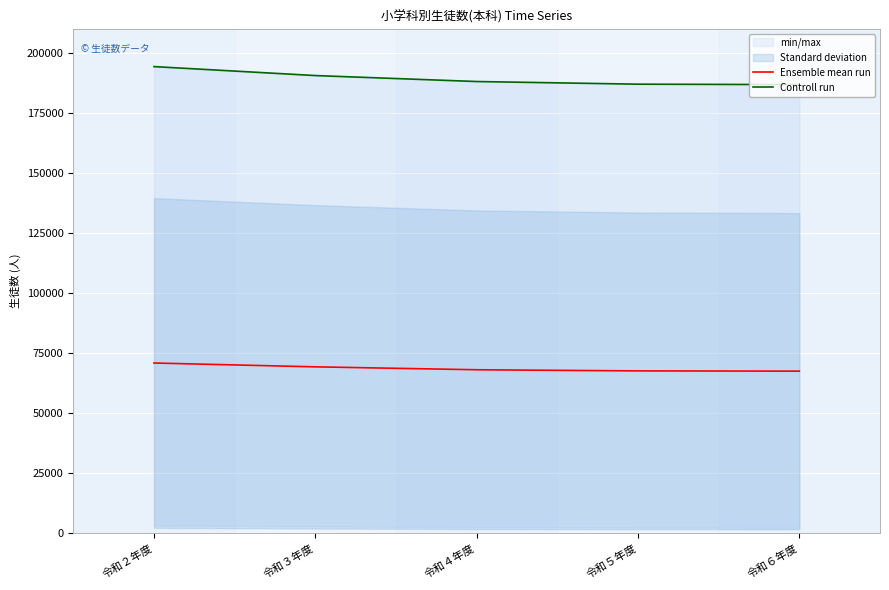

How many lines are shown in the chart?

2